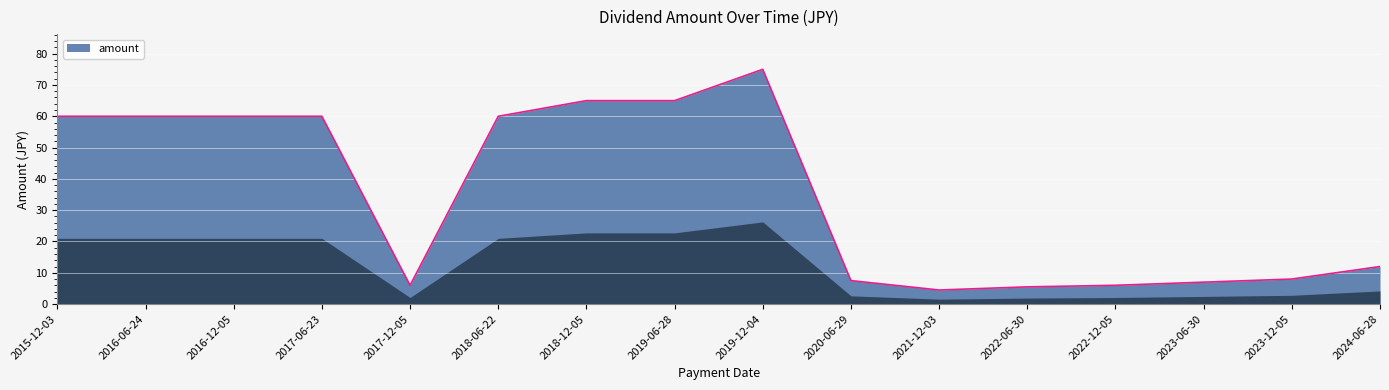

What is the ratio of the value at 2017-06-23 to the value at 2018-12-05?

0.9